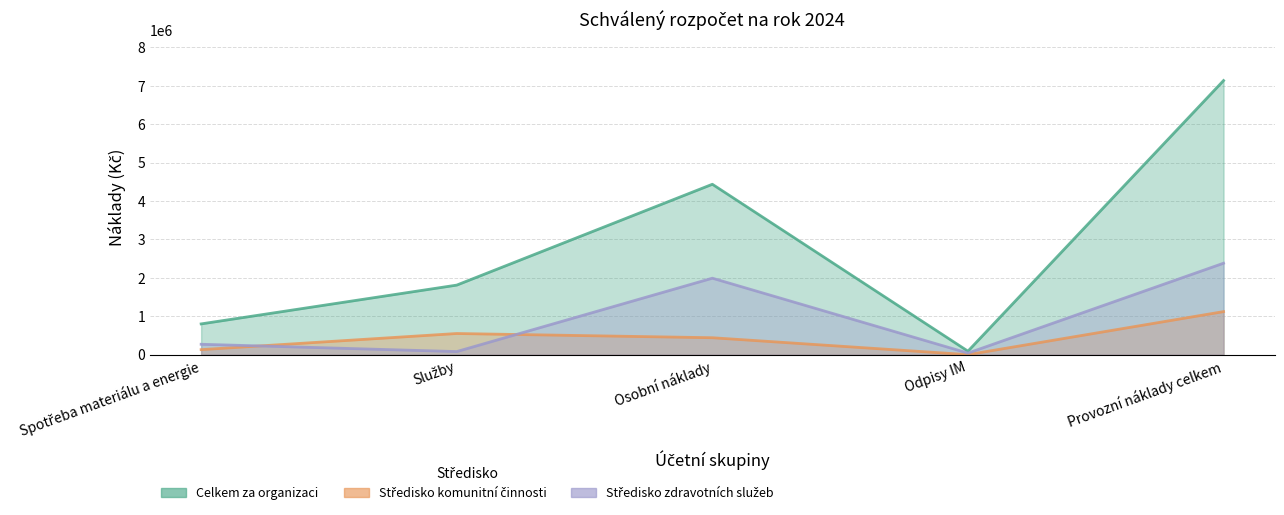

True or false: Celkem za organizaci has more than 1 points higher than both neighbors.

False